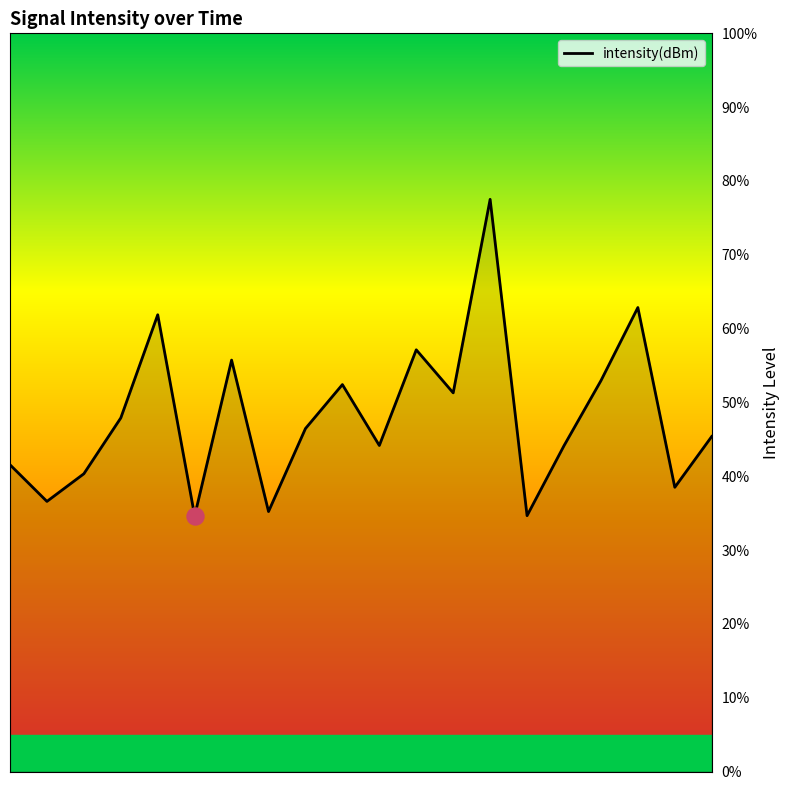

What is the maximum value shown in the chart?

77.5